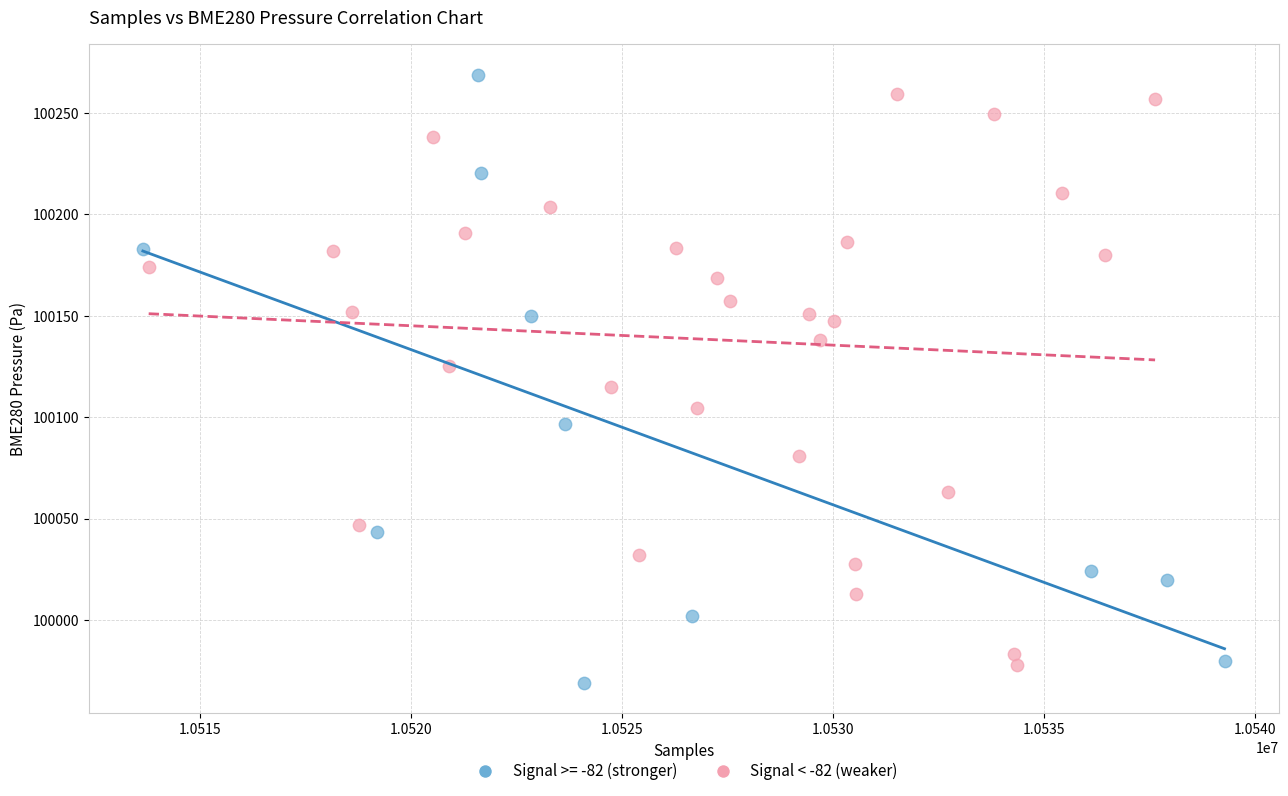

Which series has the largest Y range (max minus min)?

Signal >= -82 (stronger)